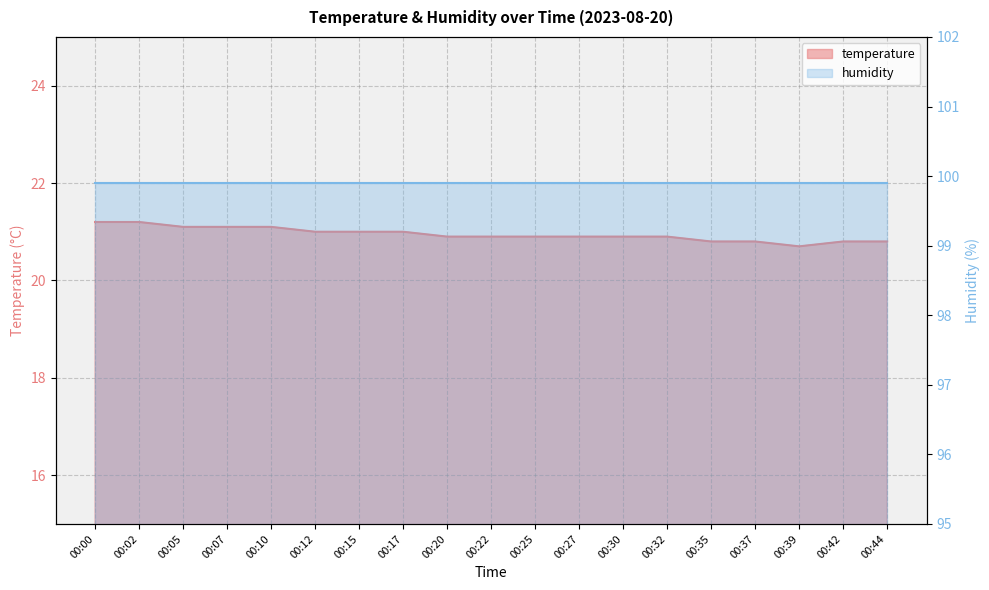

What is the approximate value at 00:15?

21.0